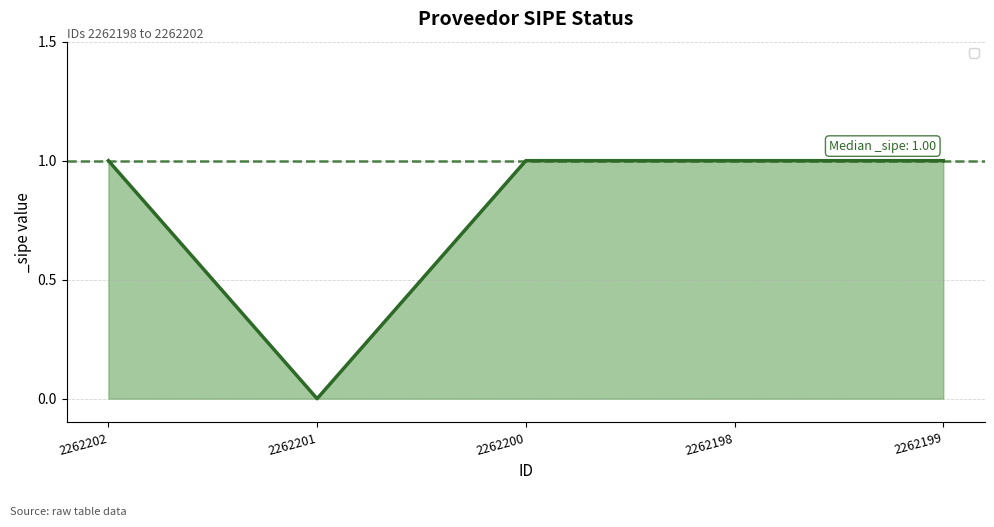

Reading left to right, what are all the values shown in this chart?

1	0	1	1	1